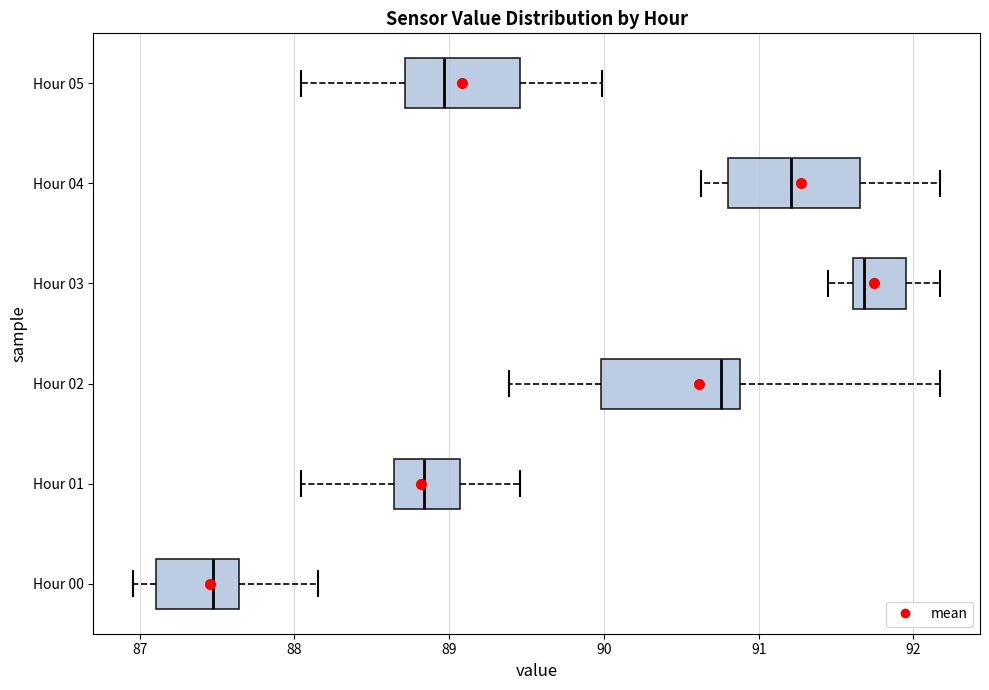

Reading bottom to top, read every box against the x-axis: the position of its median line, the range the box covers, and the ends of its whiskers. The values are not printed on the chart, so give them approximately, as read against the axis.

Hour 00: median 87.5, box 87.1 to 87.6, whiskers 87.0 to 88.2
Hour 01: median 88.8, box 88.6 to 89.1, whiskers 88.0 to 89.5
Hour 02: median 90.8, box 90.0 to 90.9, whiskers 89.4 to 92.2
Hour 03: median 91.7, box 91.6 to 92.0, whiskers 91.5 to 92.2
Hour 04: median 91.2, box 90.8 to 91.7, whiskers 90.6 to 92.2
Hour 05: median 89.0, box 88.7 to 89.5, whiskers 88.0 to 90.0